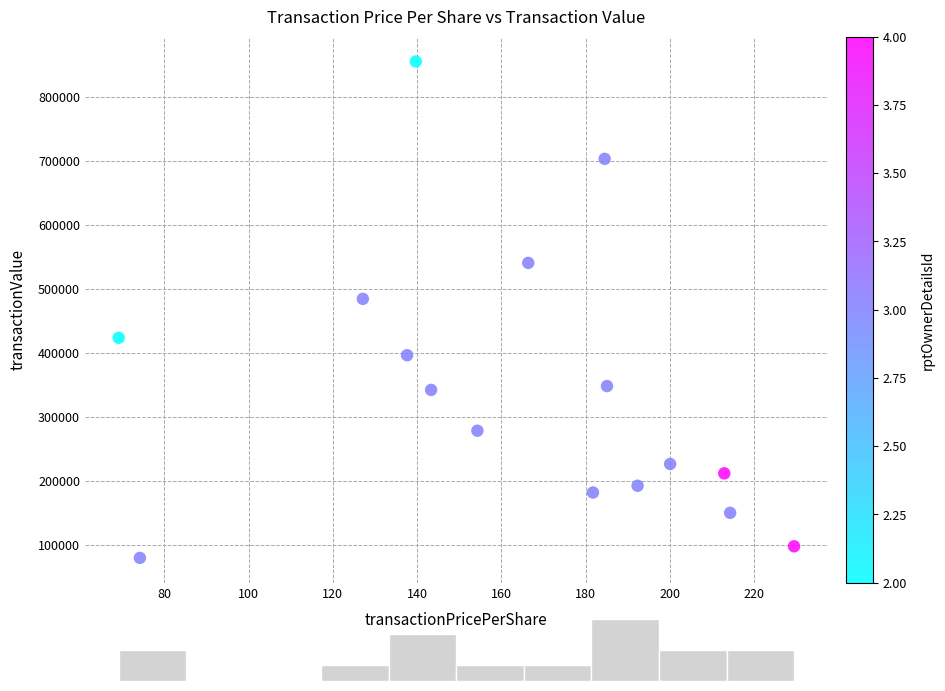

What is the range of Y values (max minus min)?

775177